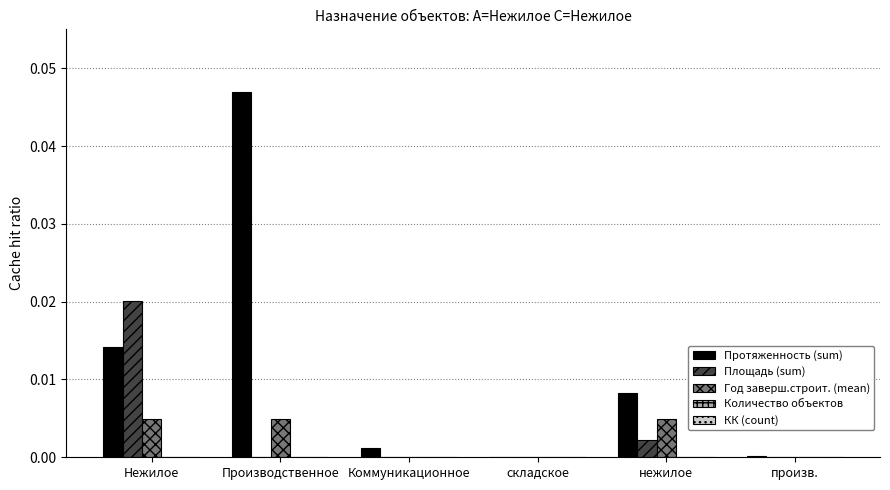

Which series has the widest spread of values?

Протяженность (sum)